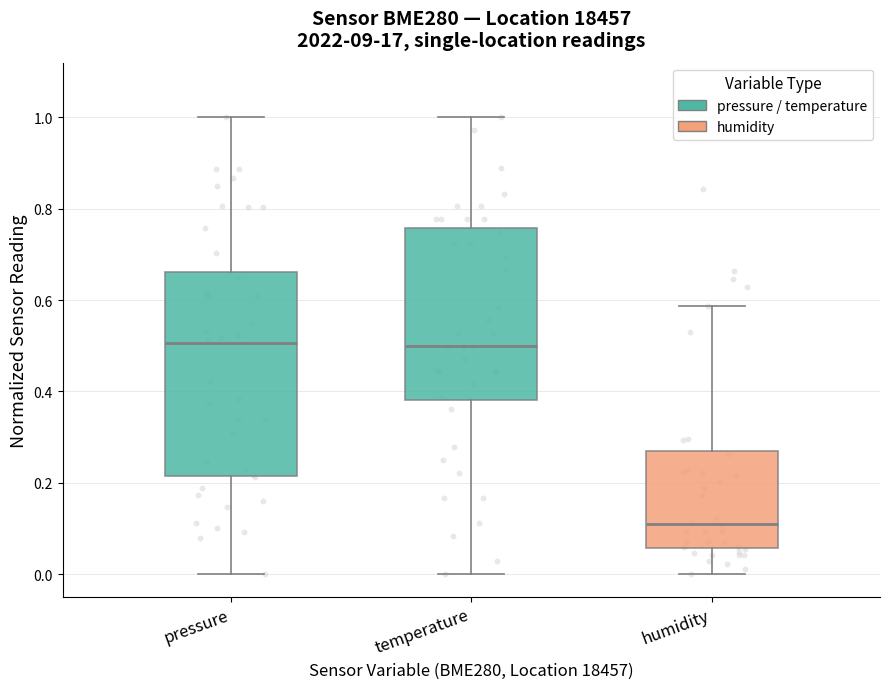

Reading left to right, transcribe this box plot: for each box, give where its median line is, the range the box spans, and where its two whiskers end, as read against the y-axis. The values are not printed on the chart, so give them approximately, as read against the axis.

pressure: median 0.50, box 0.22 to 0.66, whiskers 0.00 to 1.00
temperature: median 0.50, box 0.38 to 0.76, whiskers 0.00 to 1.00
humidity: median 0.10, box 0.06 to 0.28, whiskers 0.00 to 0.58